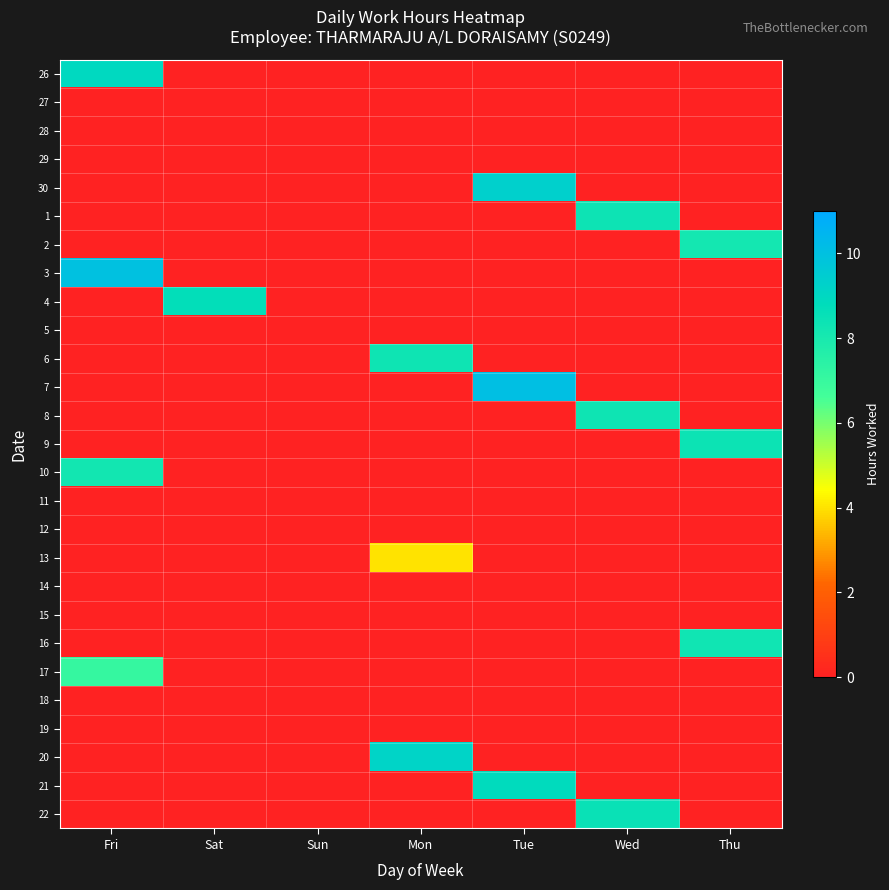

At how many categories does at least one series exceed 0?

6